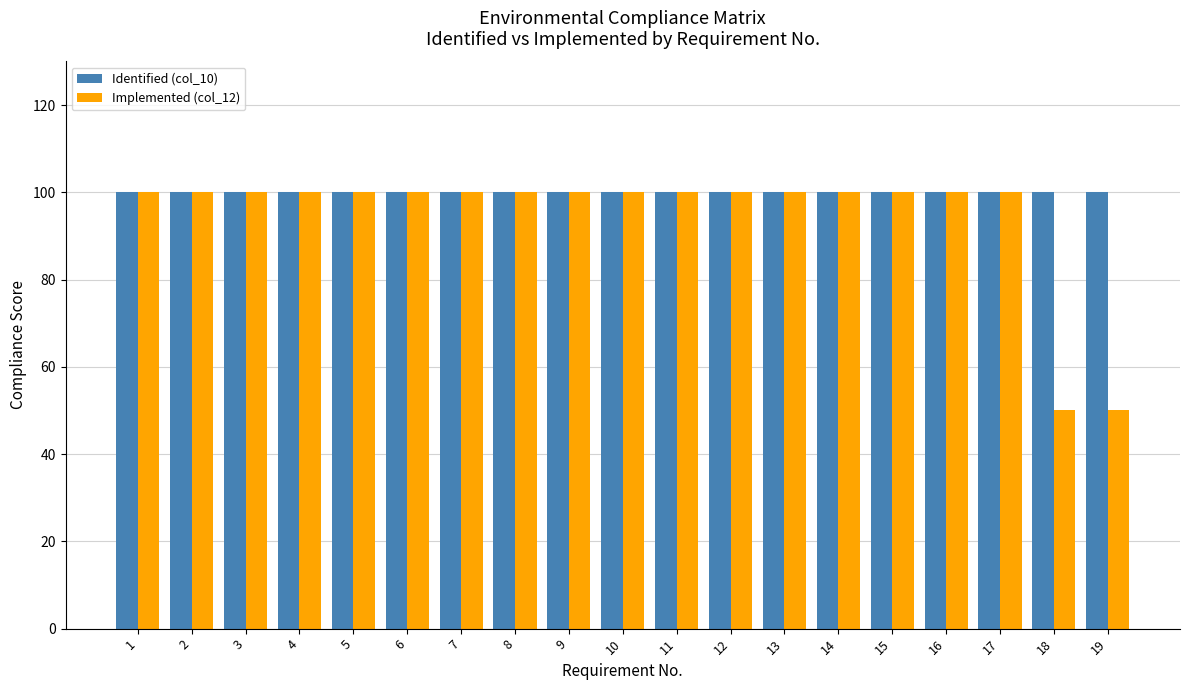

Rank the series by their average value, from highest to lowest.

Identified (col_10), Implemented (col_12)